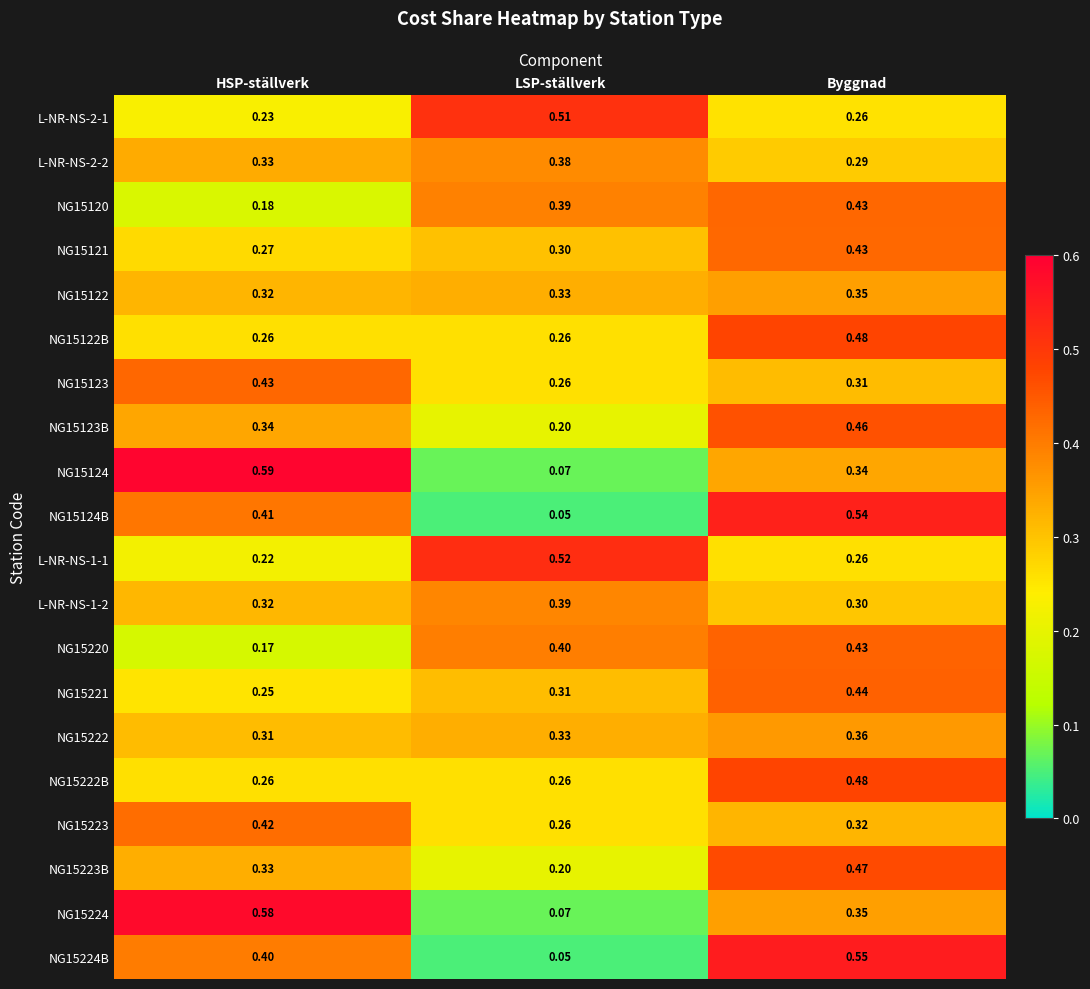

Which category has the lowest value across all series?

LSP-ställverk